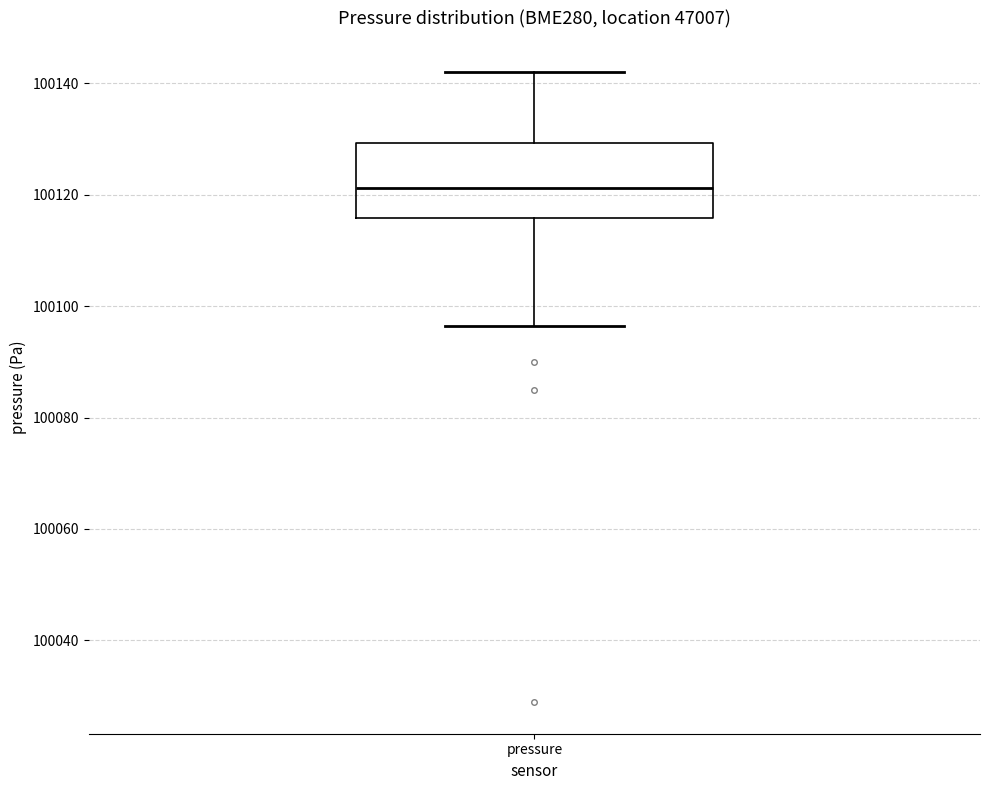

Transcribe this box plot: give where the median line is, the range the box spans, and where the two whiskers end, as read against the y-axis. The values are not printed on the chart, so give them approximately, as read against the axis.

median 100122, box 100116 to 100130, whiskers 100096 to 100142